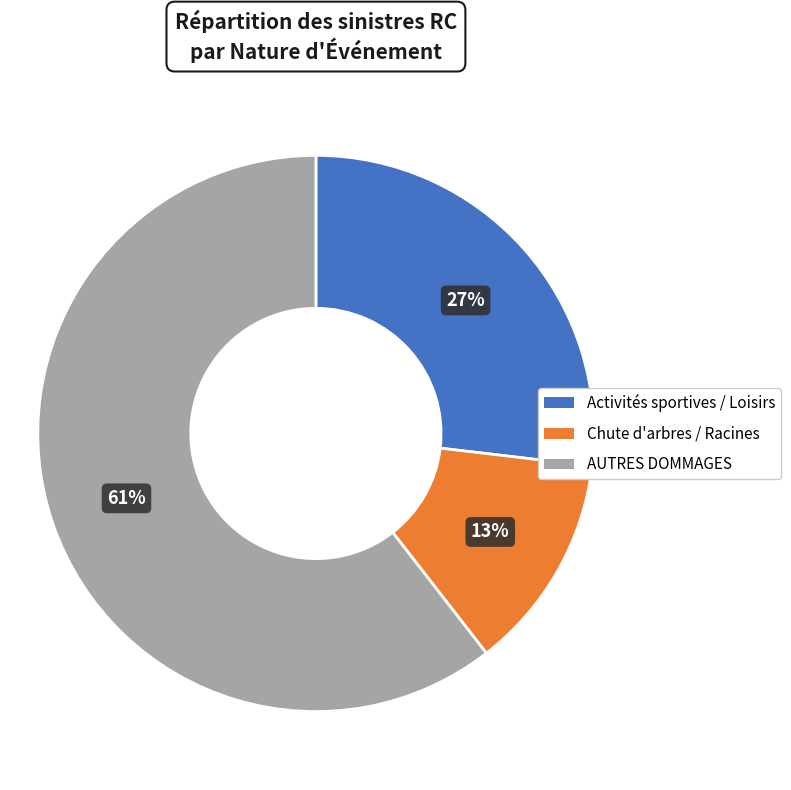

To the nearest percent, what is the difference between the largest and smallest slice percentages?

48%